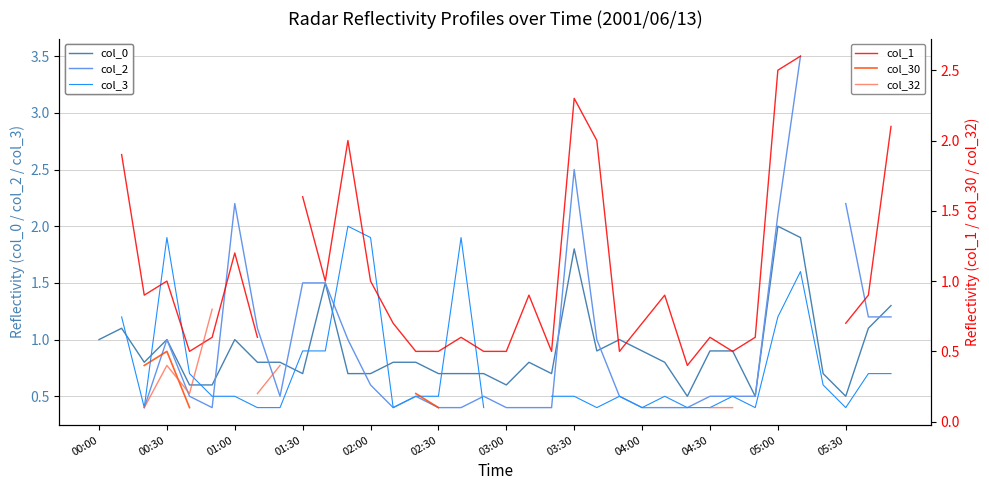

Count the number of categories in the chart.

36